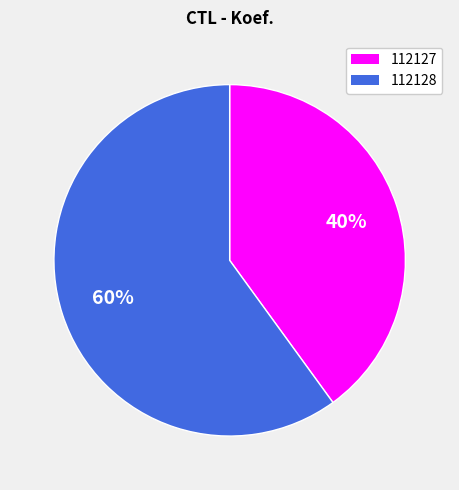

Do 112128 and 112127 together represent more than half of the pie?

Yes